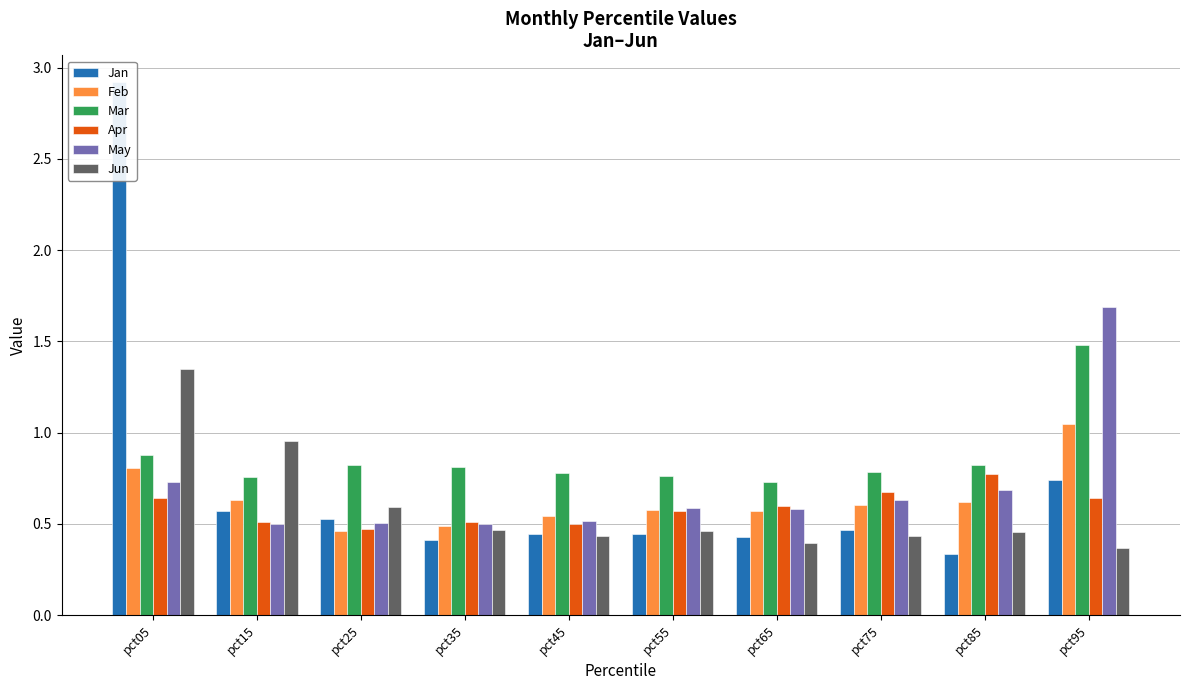

Reading left to right, what are all the values shown in this chart?

Jan: 2.9	0.6	0.5	0.4	0.4	0.4	0.4	0.5	0.3	0.7
Feb: 0.8	0.6	0.5	0.5	0.5	0.6	0.6	0.6	0.6	1.0
Mar: 0.9	0.8	0.8	0.8	0.8	0.8	0.7	0.8	0.8	1.5
Apr: 0.6	0.5	0.5	0.5	0.5	0.6	0.6	0.7	0.8	0.6
May: 0.7	0.5	0.5	0.5	0.5	0.6	0.6	0.6	0.7	1.7
Jun: 1.3	1.0	0.6	0.5	0.4	0.5	0.4	0.4	0.5	0.4